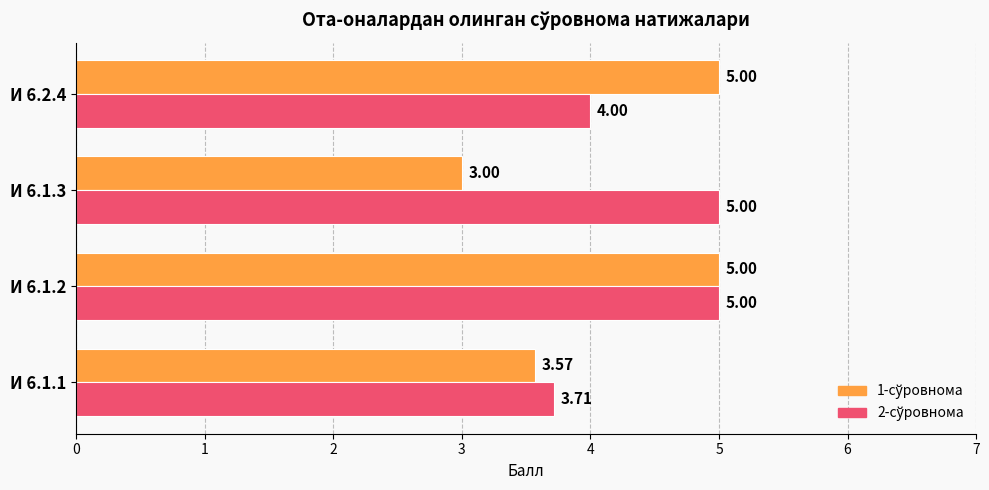

What is the difference between the highest and lowest values at И 6.2.4?

1.0